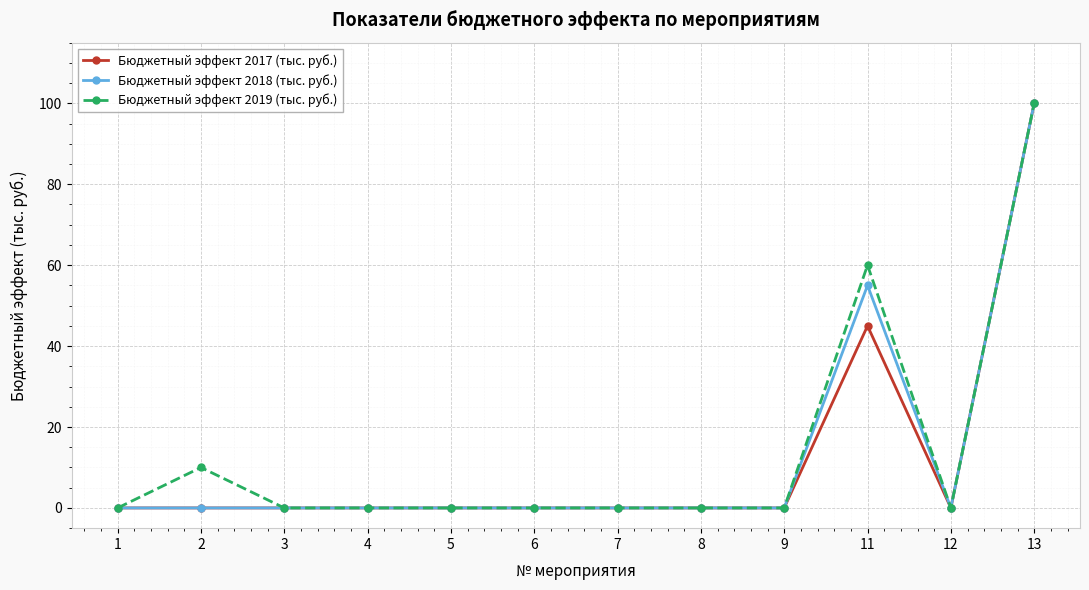

What are all the series names shown in the legend?

Бюджетный эффект 2017 (тыс. руб.), Бюджетный эффект 2018 (тыс. руб.), Бюджетный эффект 2019 (тыс. руб.)